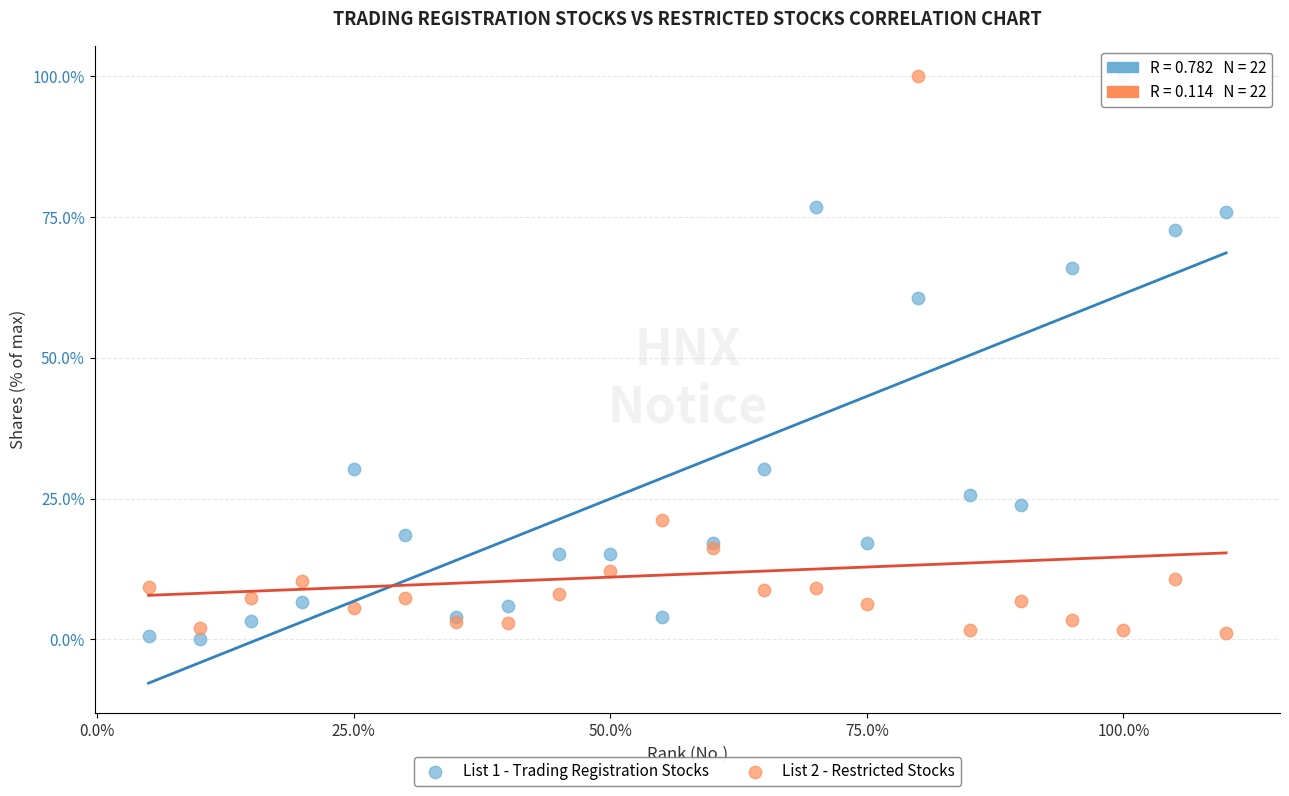

Across all series, what Y value is closest to 50?

60.6